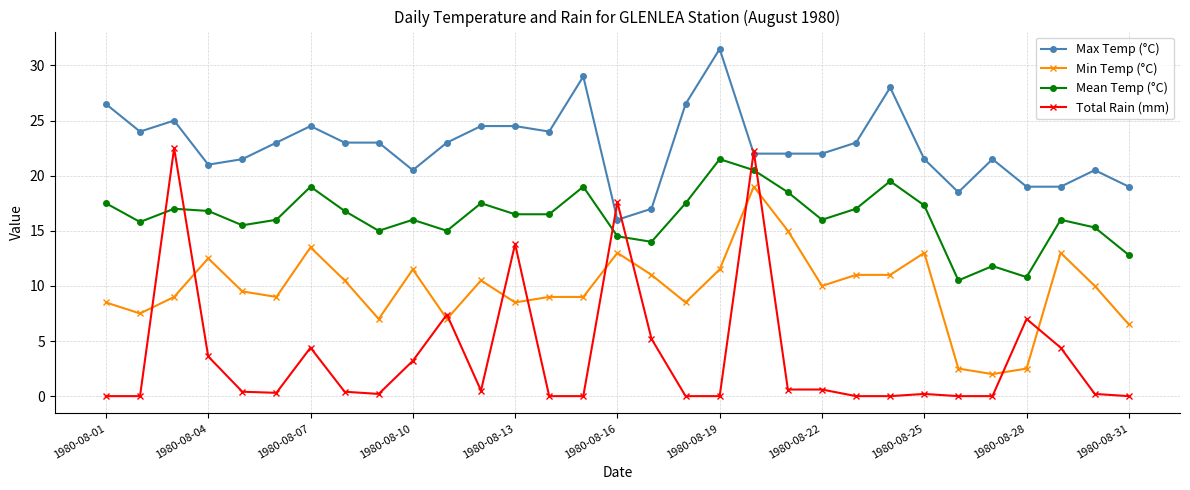

True or false: Mean Temp (°C) and Max Temp (°C) cross at least once.

False